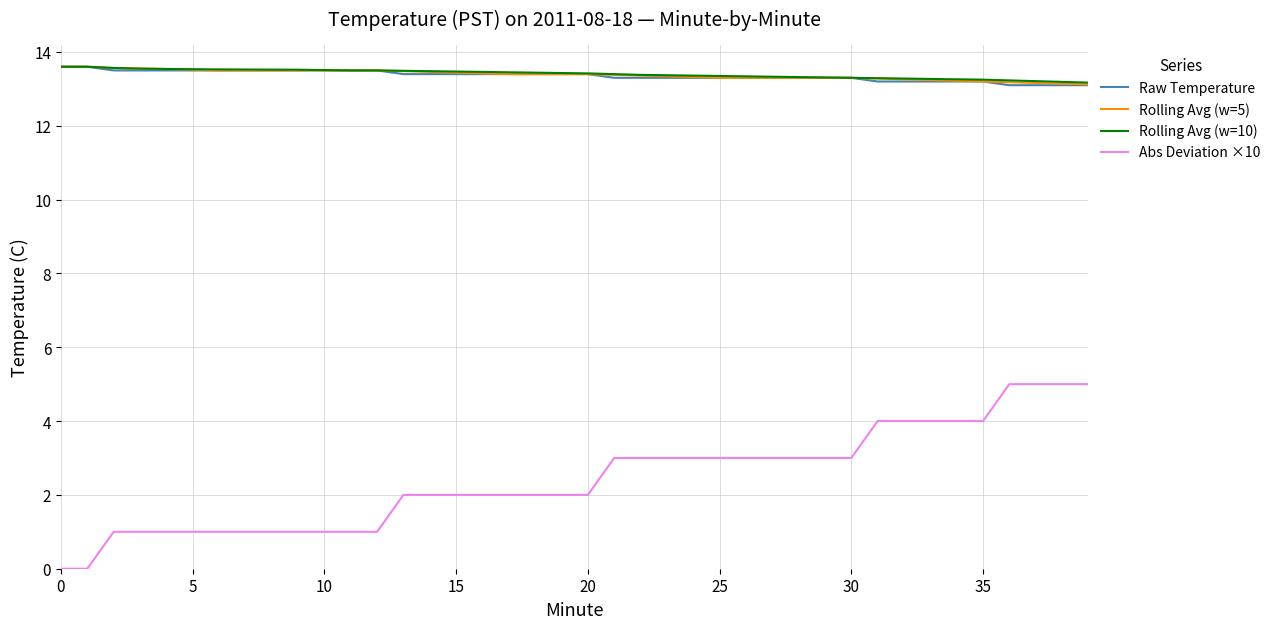

True or false: Abs Deviation ×10 and Raw Temperature cross at least once.

False